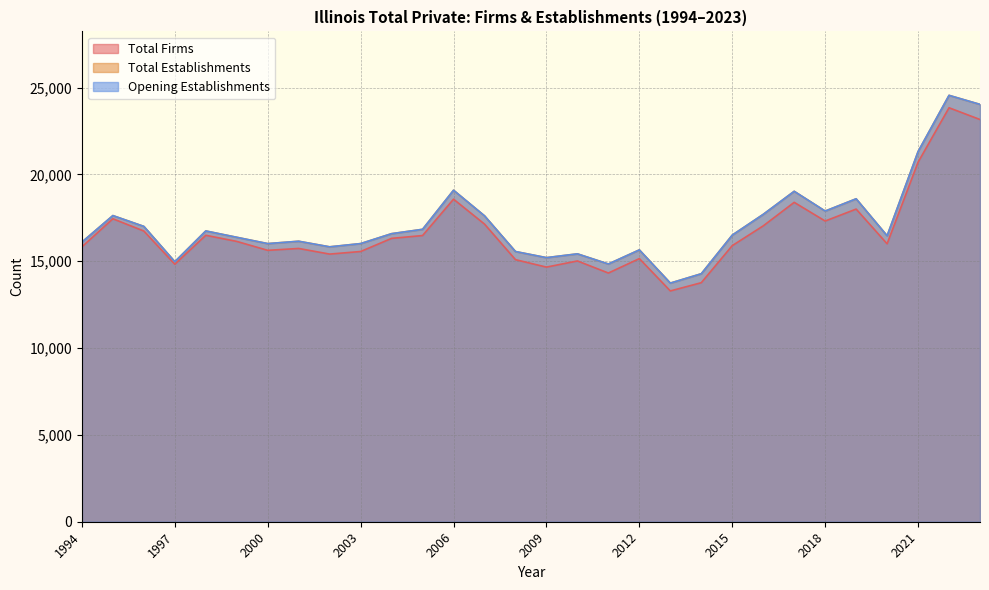

Rank the series by their maximum value, from highest to lowest.

Total Establishments, Opening Establishments, Total Firms